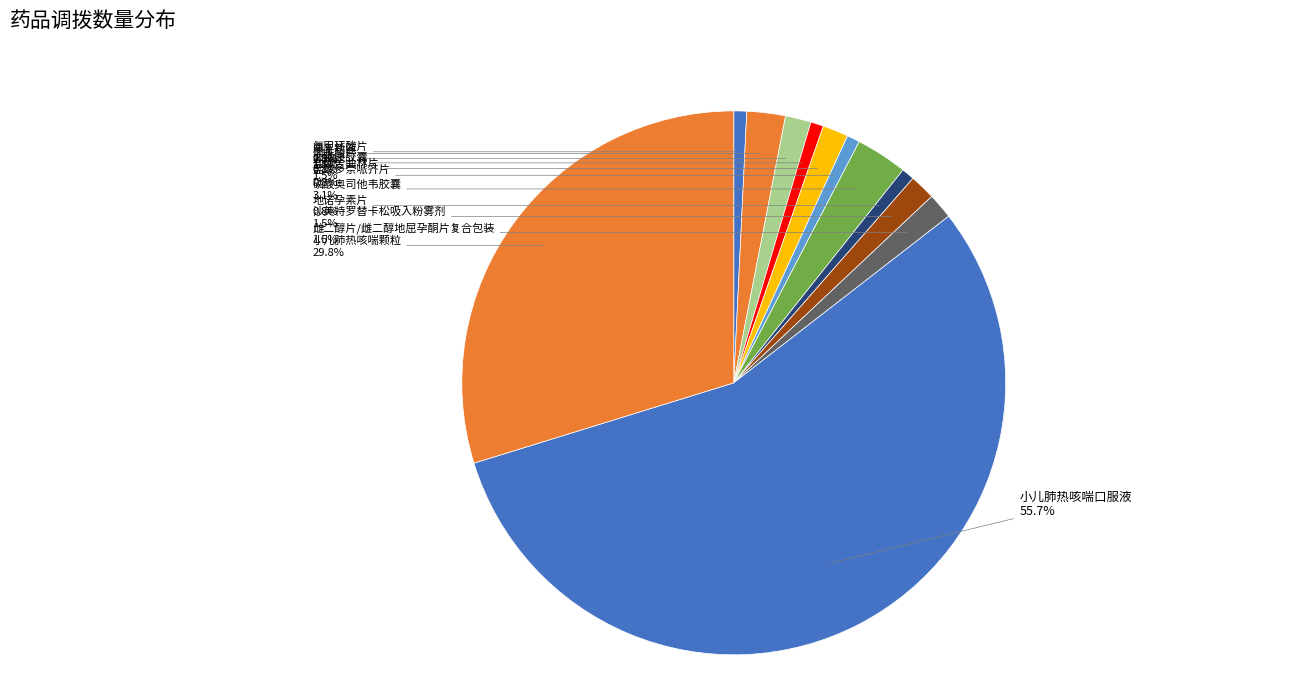

To the nearest percent, what portion does 康复新液 represent?

2%